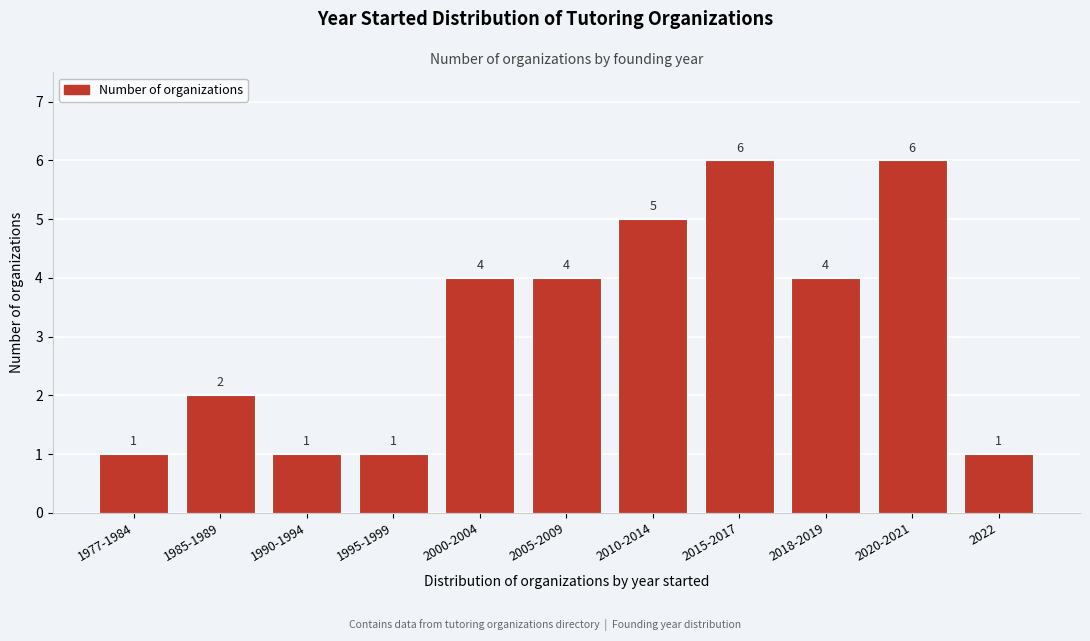

Reading left to right, transcribe all the data shown in this chart.

1	2	1	1	4	4	5	6	4	6	1